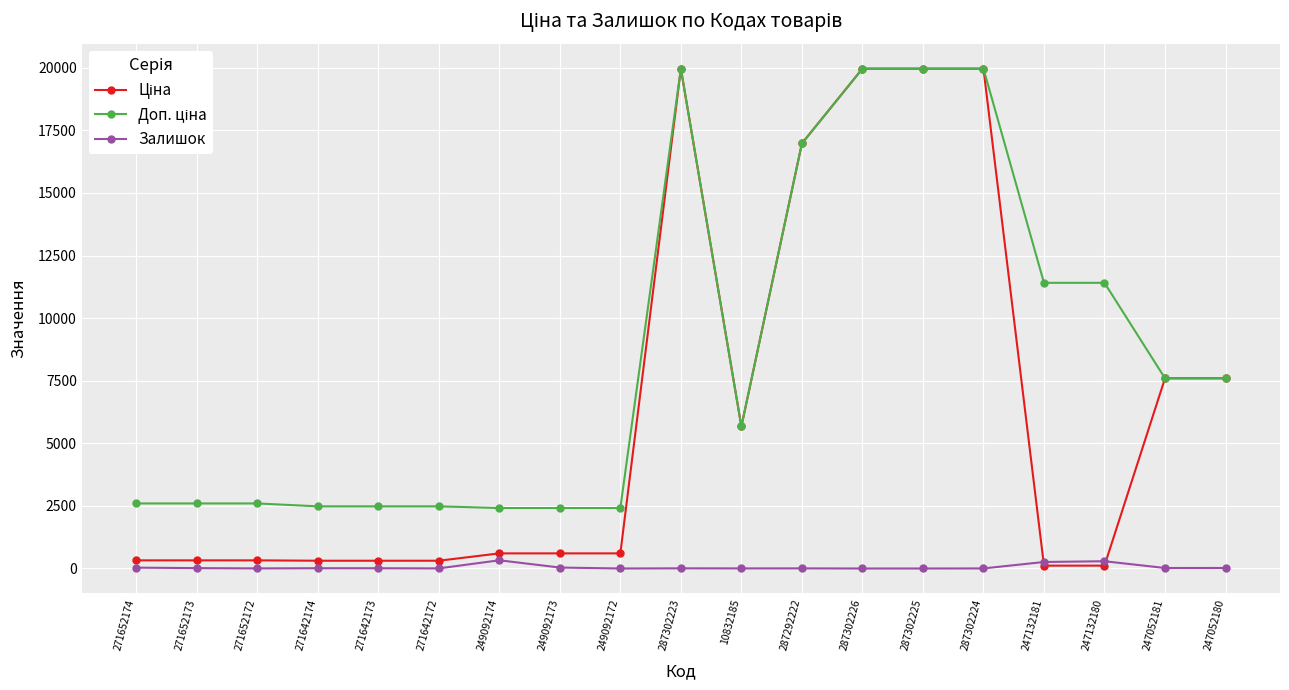

What is the spread (max minus min) of values at 287302226?

19964.2